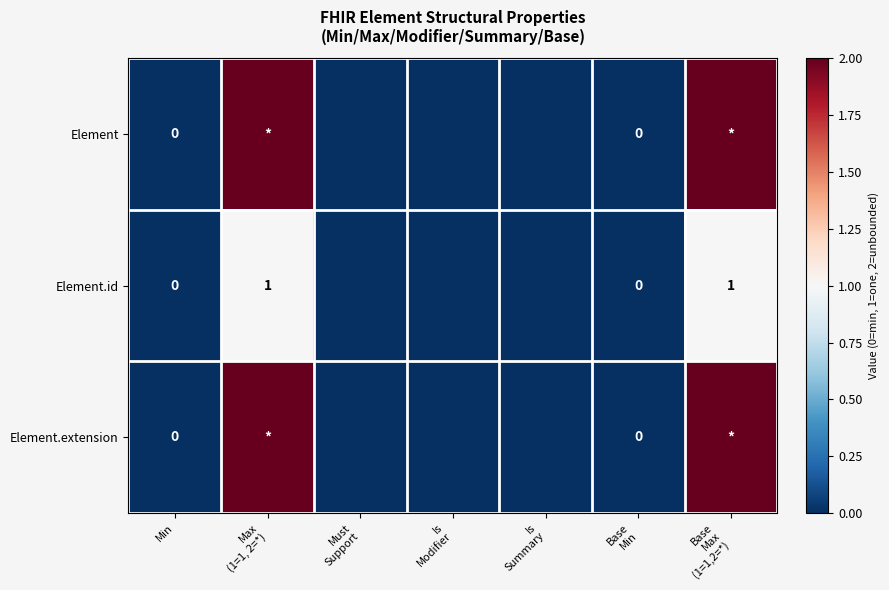

How many data points does each series have?

7